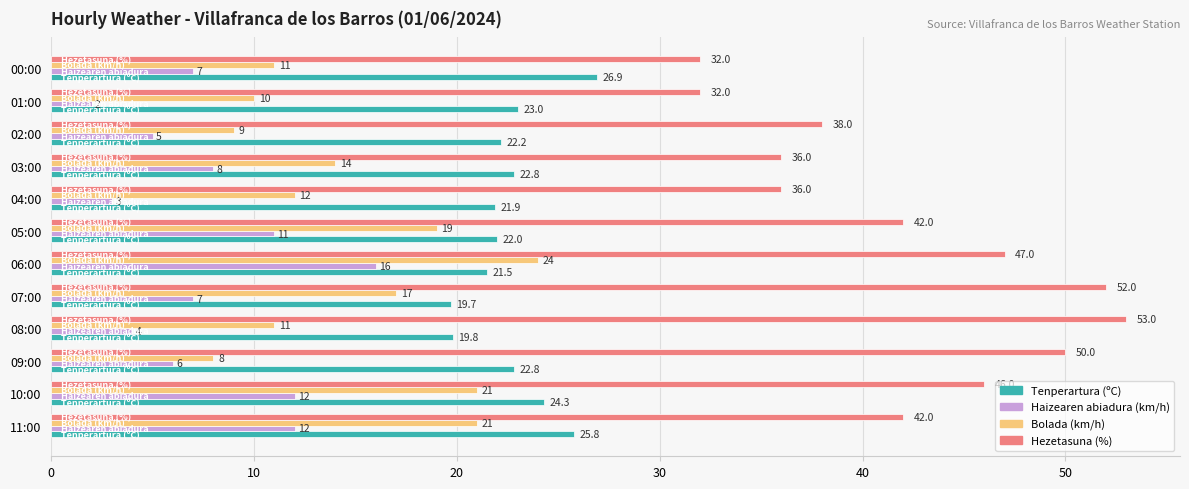

The Tenperartura (ºC) series shows 22.0 at 05:00. True or false?

True